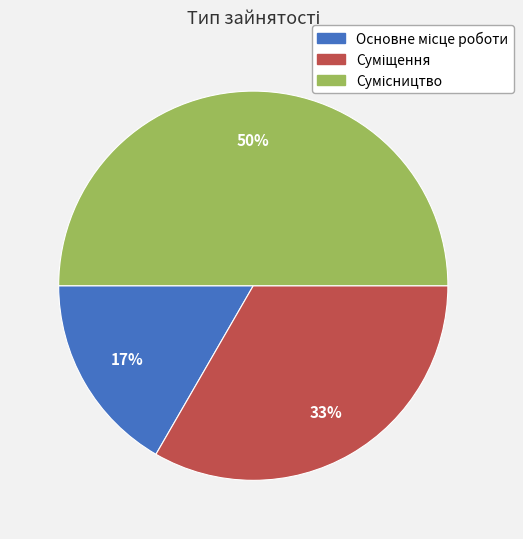

How many segments does this pie chart have?

3